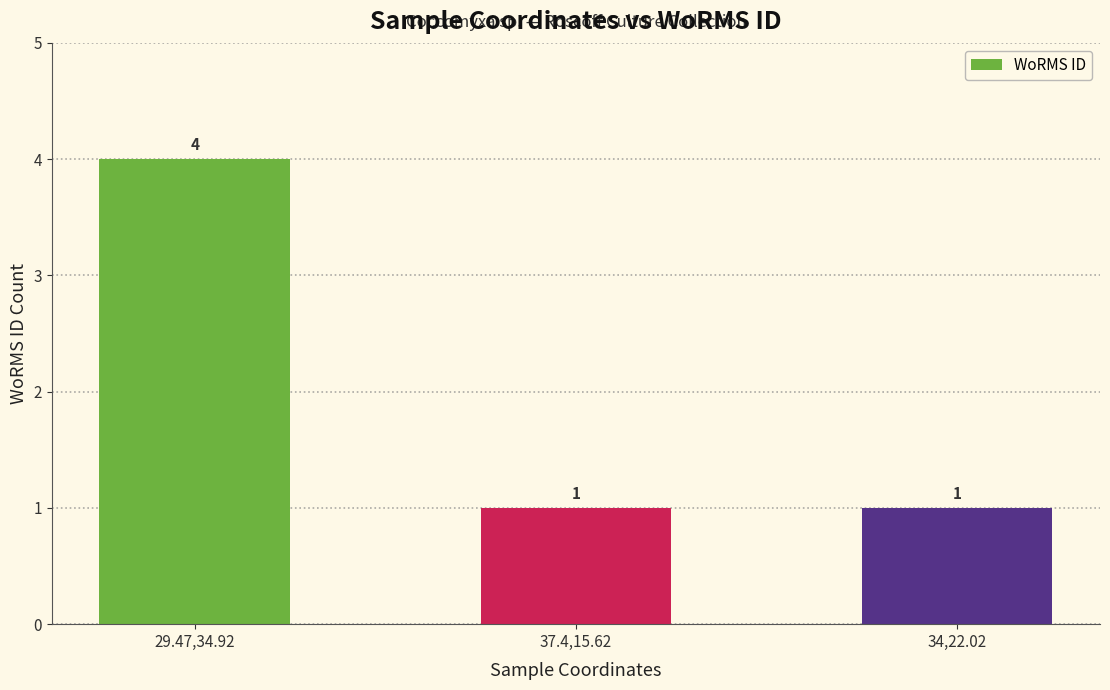

The chart shows a value of 2 at 34,22.02. True or false?

False